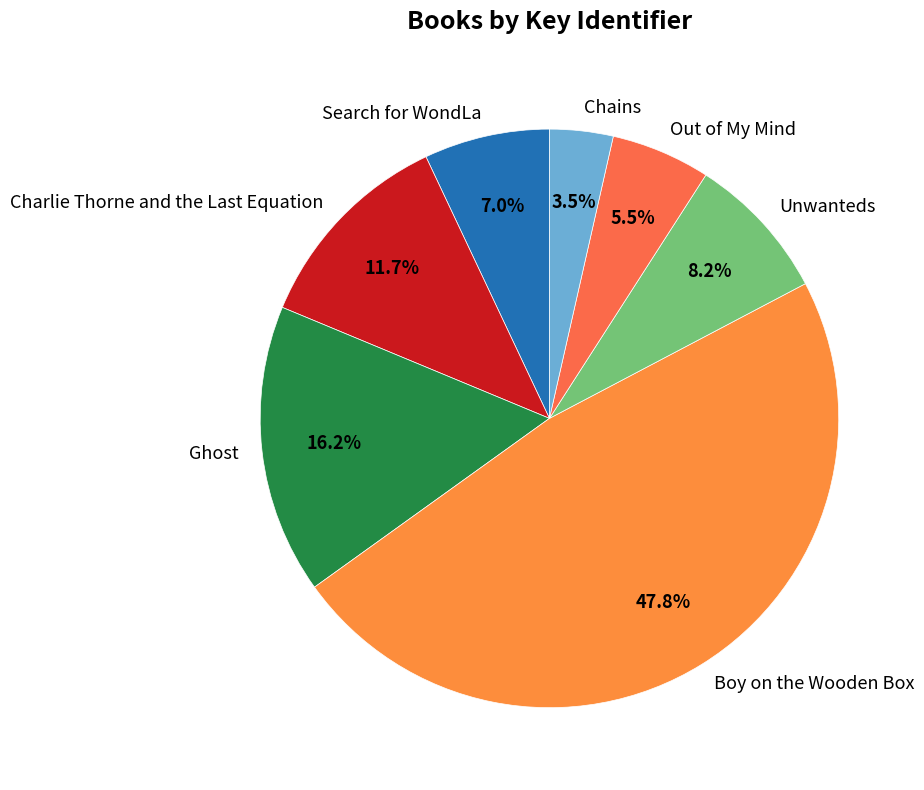

To the nearest percent, what portion does Ghost represent?

16%